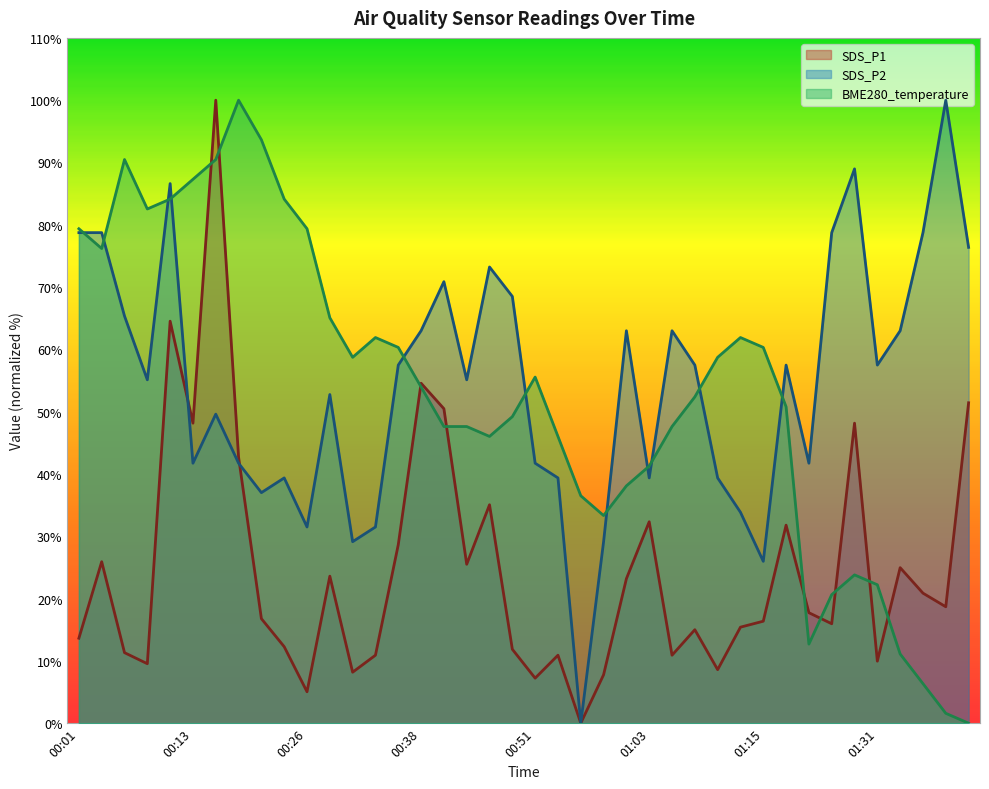

At how many categories does at least one series exceed 91?

4